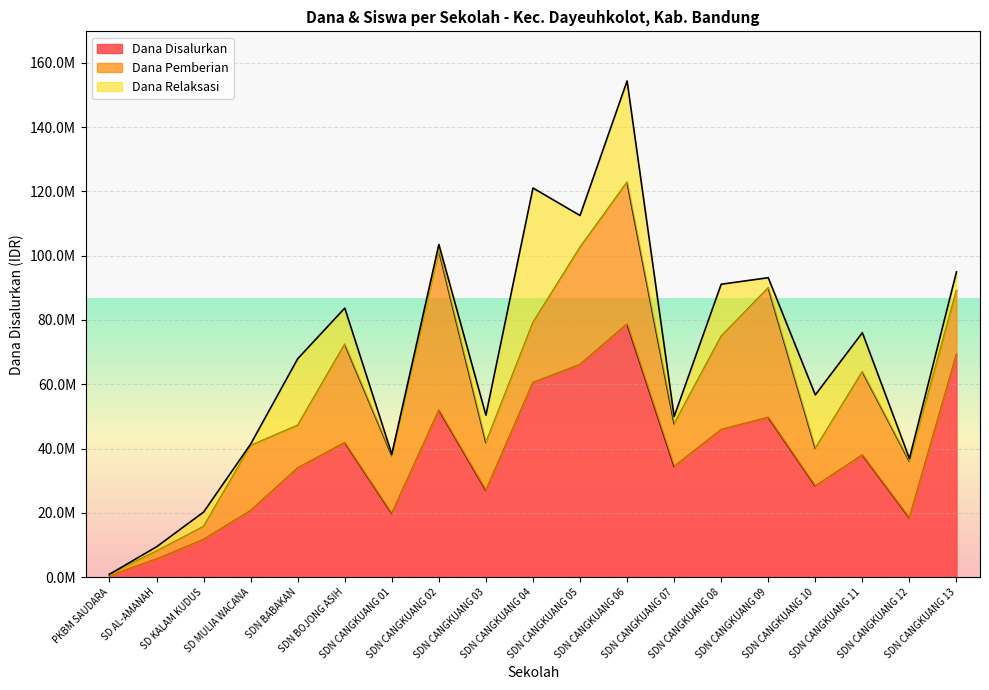

Does the chart display data point markers on the line(s)?

No